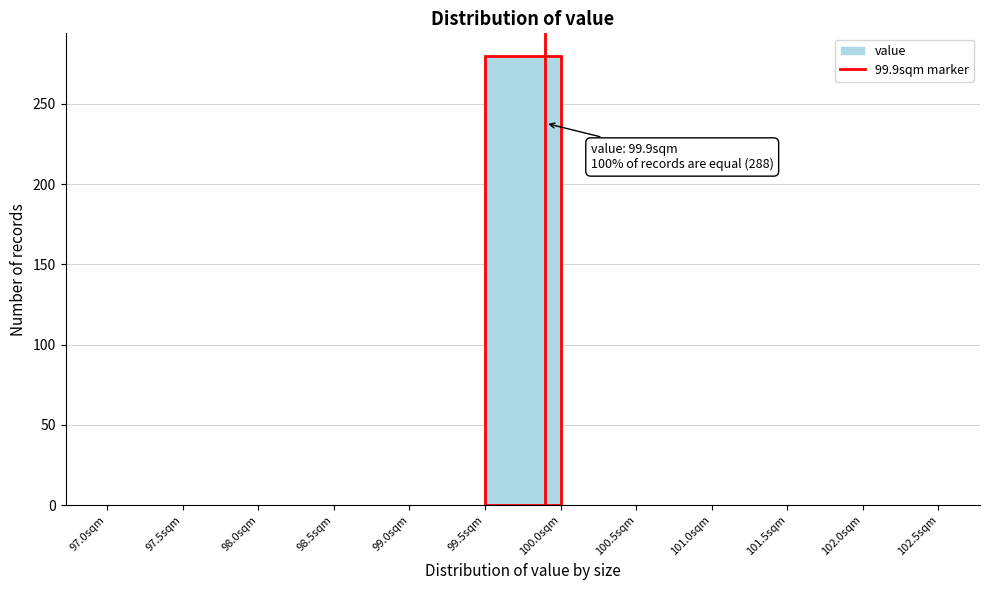

Over which range of the x-axis is the bar tallest?

99.5 to 100.0